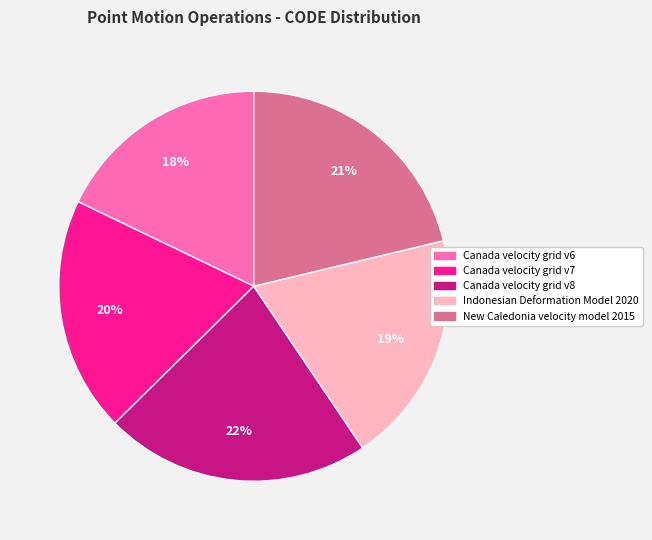

Do 21% and 20% together represent more than half of the pie?

No